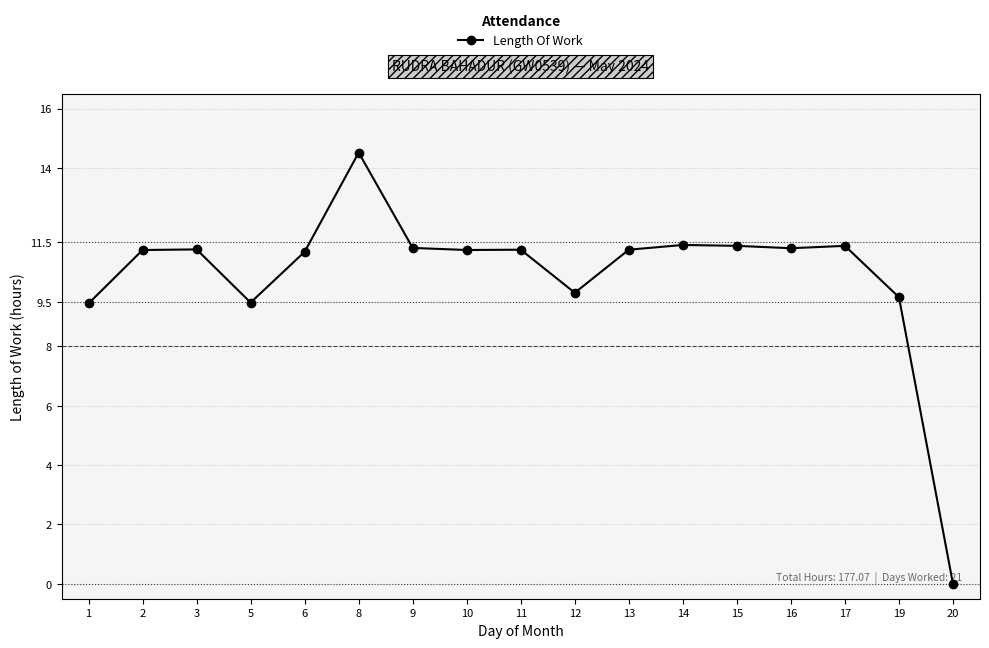

Where is the first local minimum?

5